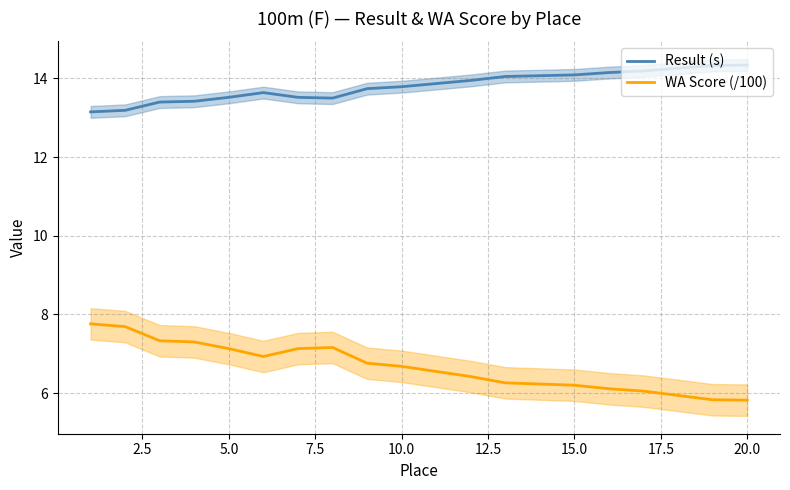

True or false: Result (s) and WA Score (/100) intersect in this chart.

False